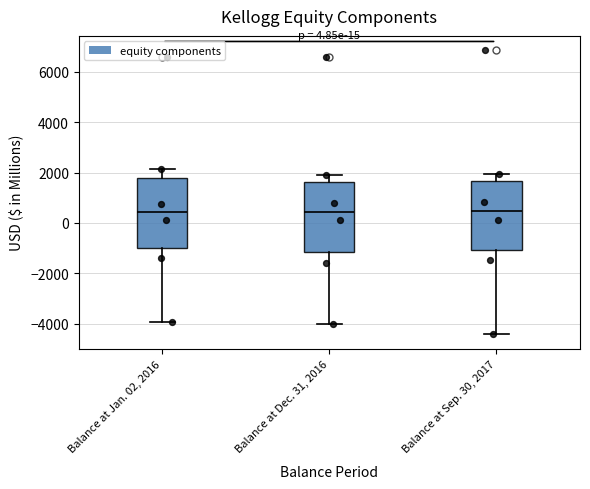

Where is the lower edge of the box for Balance at Dec. 31, 2016 on the y-axis? The values are not printed on the chart, so give them approximately, as read against the axis.

-1200